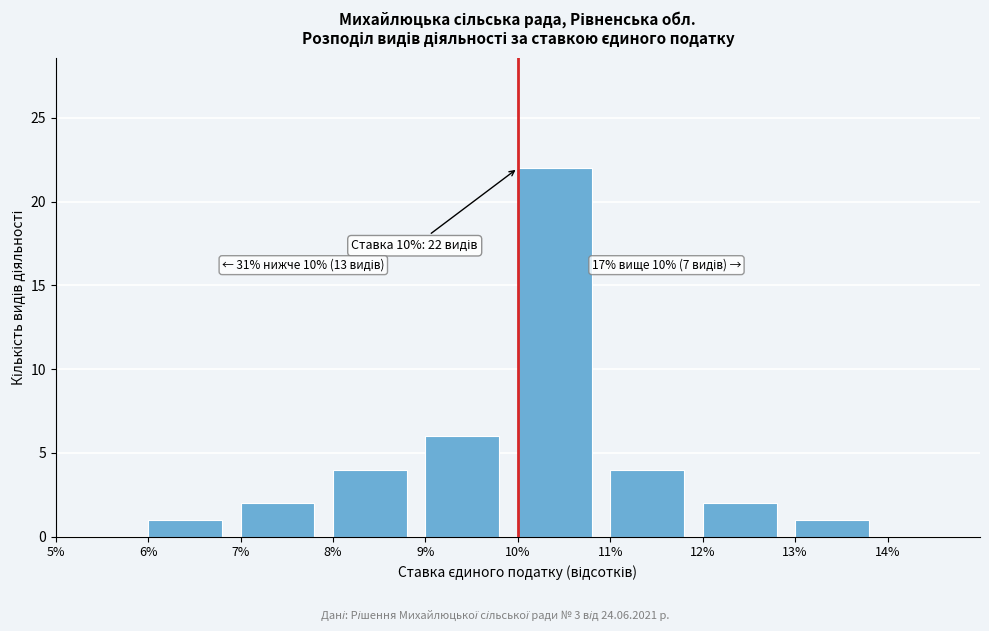

Reading left to right, what are all the values shown in this chart?

5%=0	6%=1	7%=2	8%=4	9%=6	10%=22	11%=4	12%=2	13%=1	14%=0